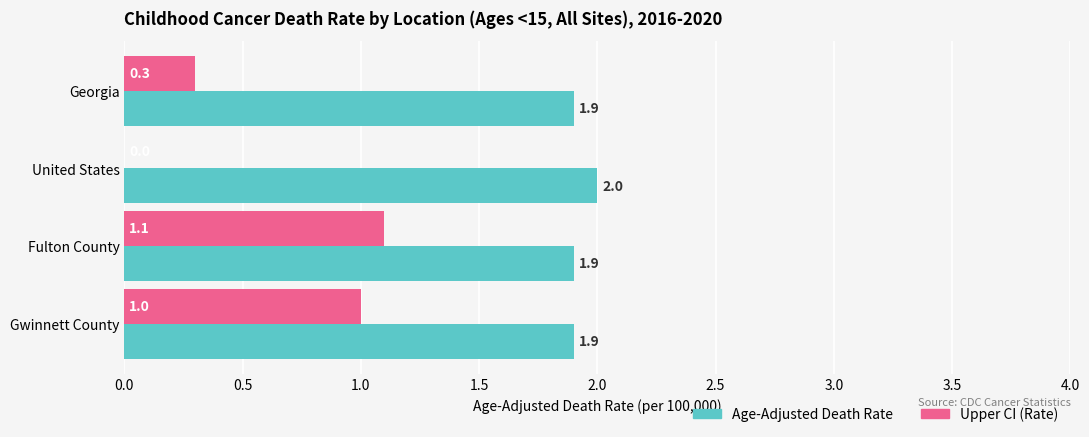

At which label does Age-Adjusted Death Rate reach its peak?

United States